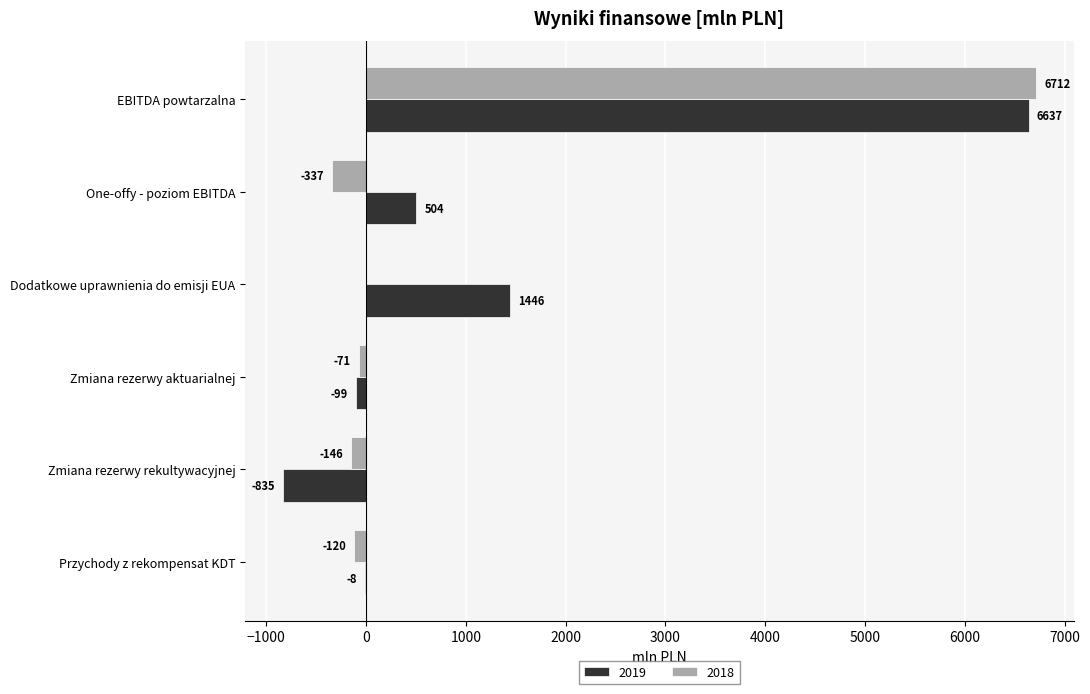

What is the sum of the 2019 values at EBITDA powtarzalna and Zmiana rezerwy aktuarialnej?

6538